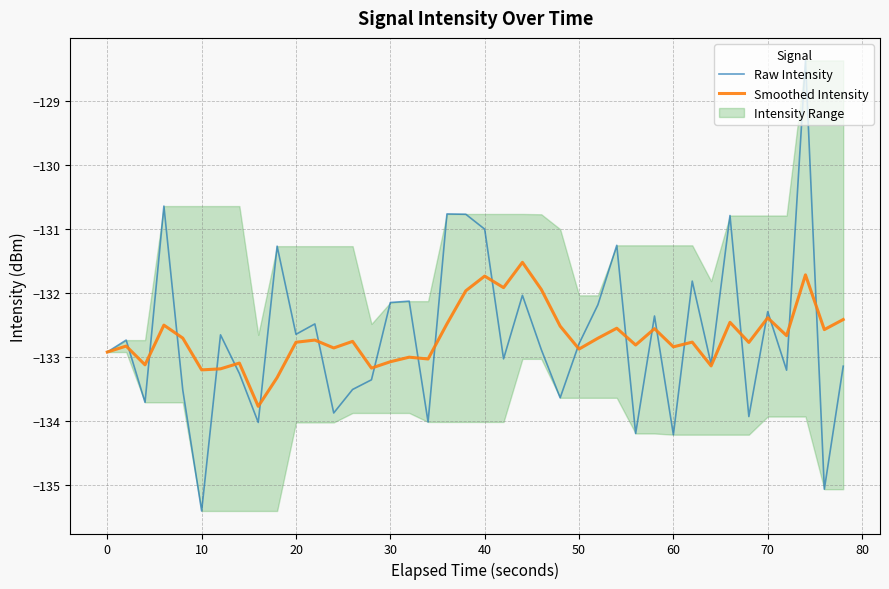

How many data points does each series have?

40